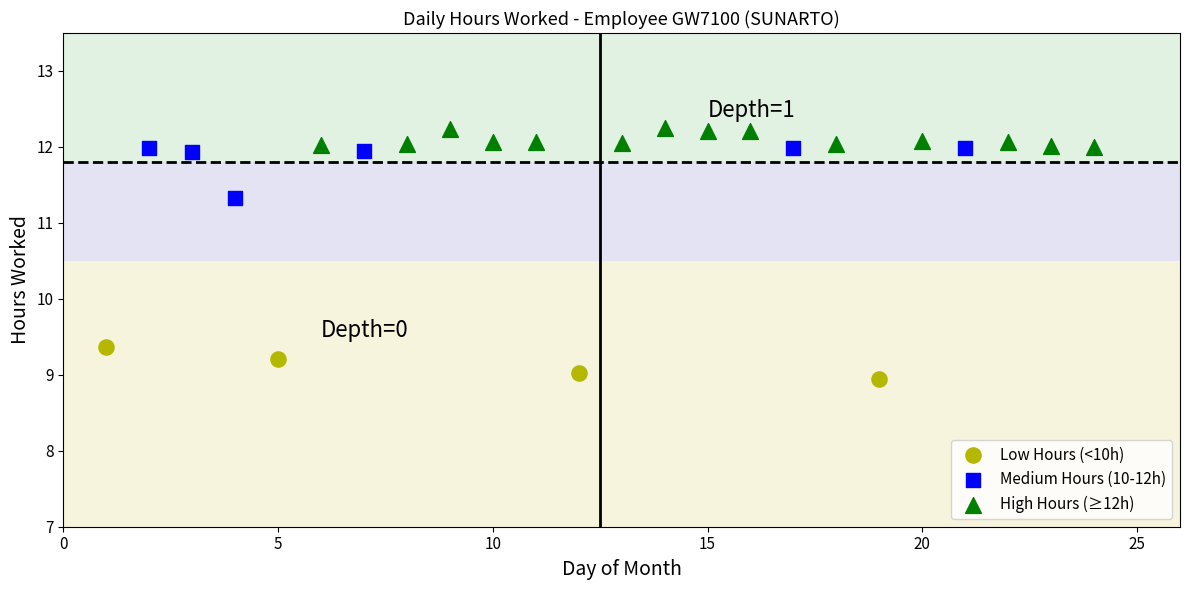

Which series reaches the minimum Y coordinate?

Low Hours (<10h)